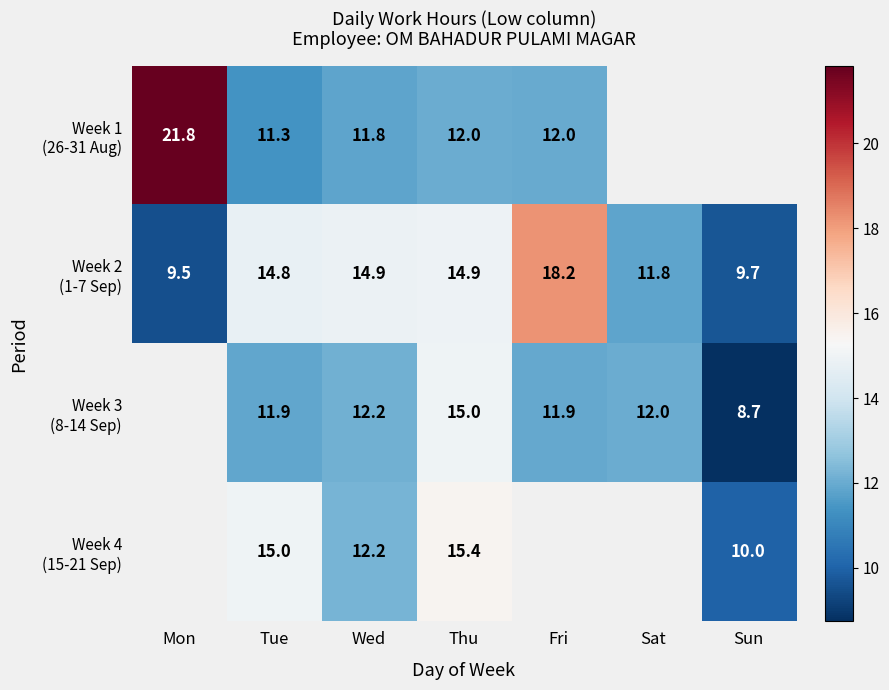

True or false: Week 2 (1-7 Sep) has a value of 9.7 at Sun.

True